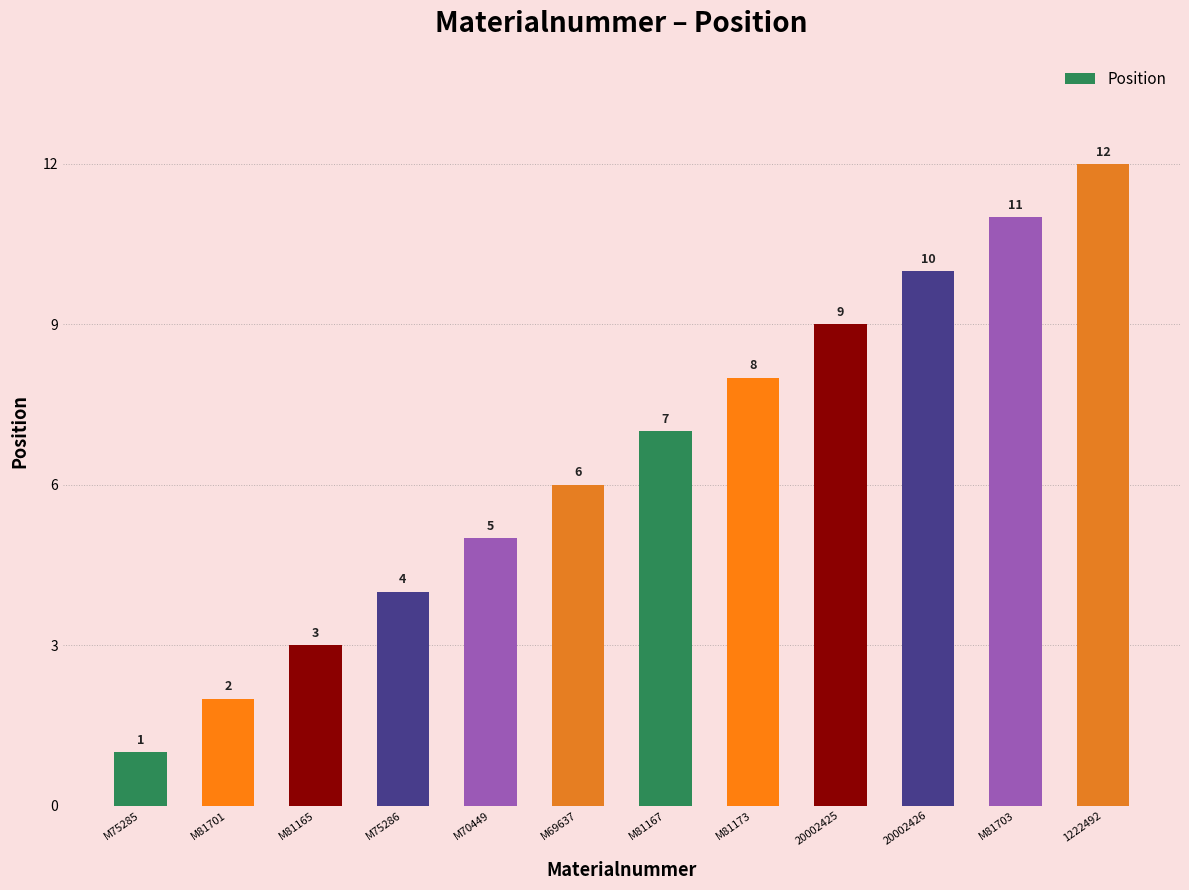

What position from the left is 1222492?

12